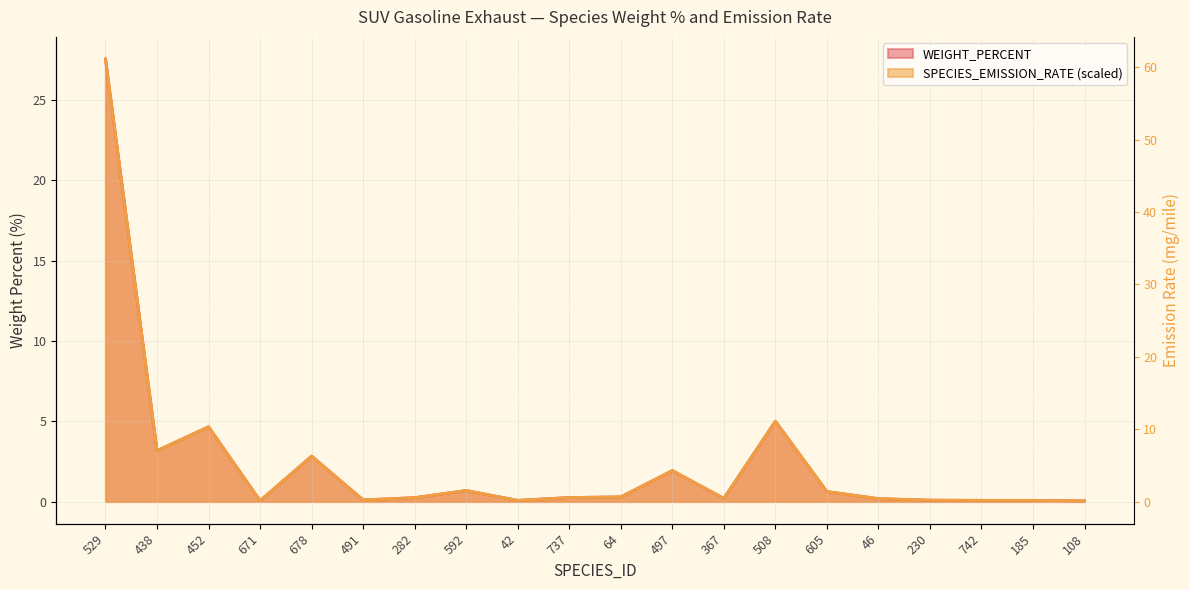

True or false: WEIGHT_PERCENT has a value of 0.3 at 367.

False